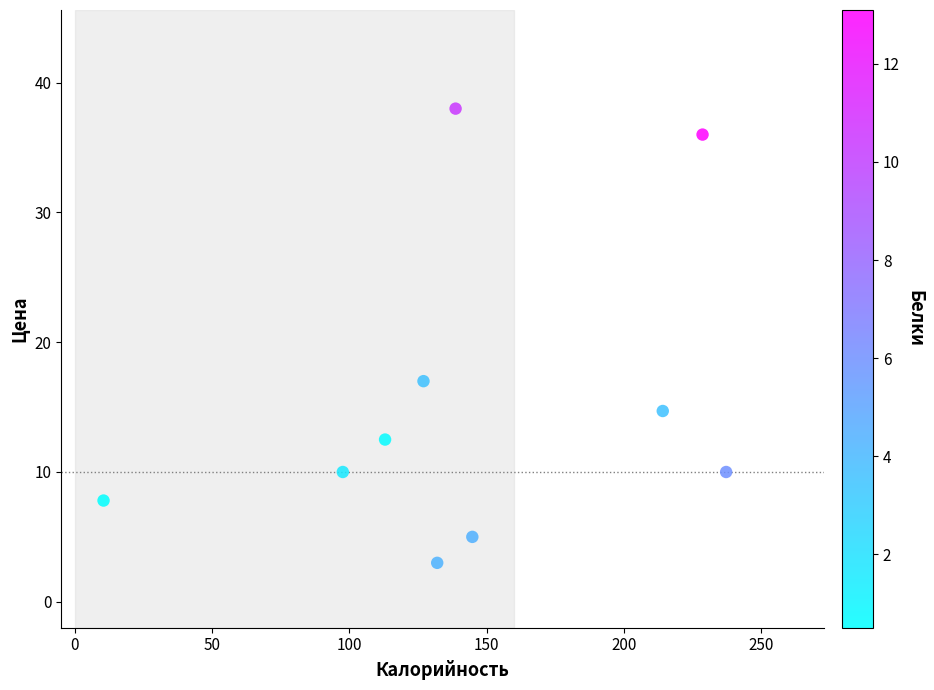

What Y value in the scatter plot is closest to 20?

17.0